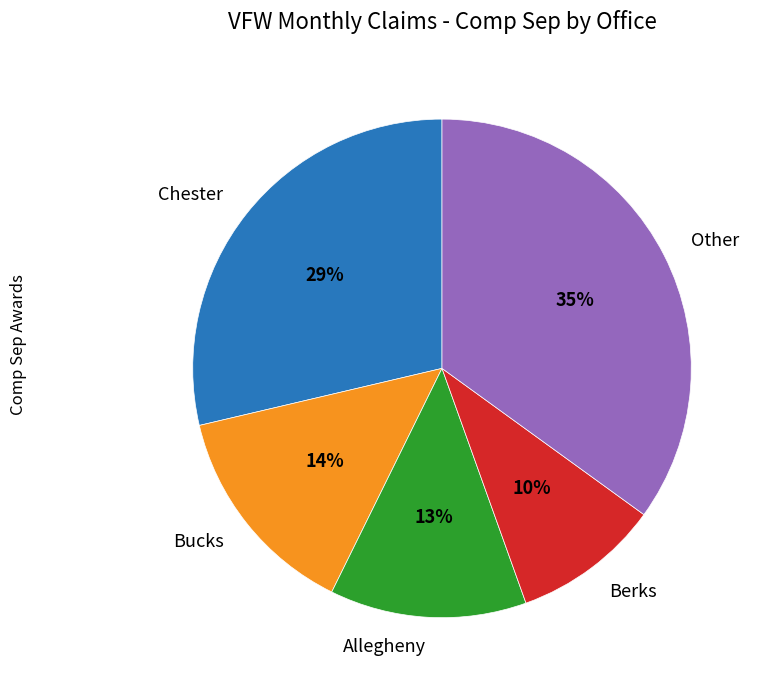

What percentage is the Berks slice, to the nearest percent?

10%